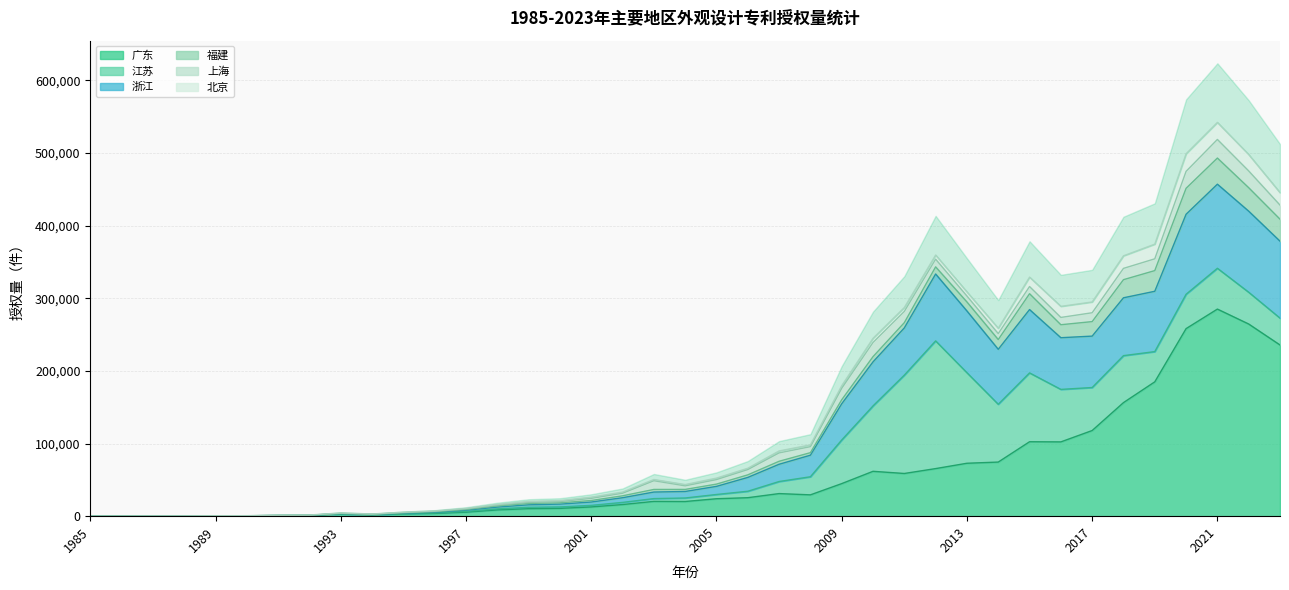

At which category is the sum across all series the highest?

2021年